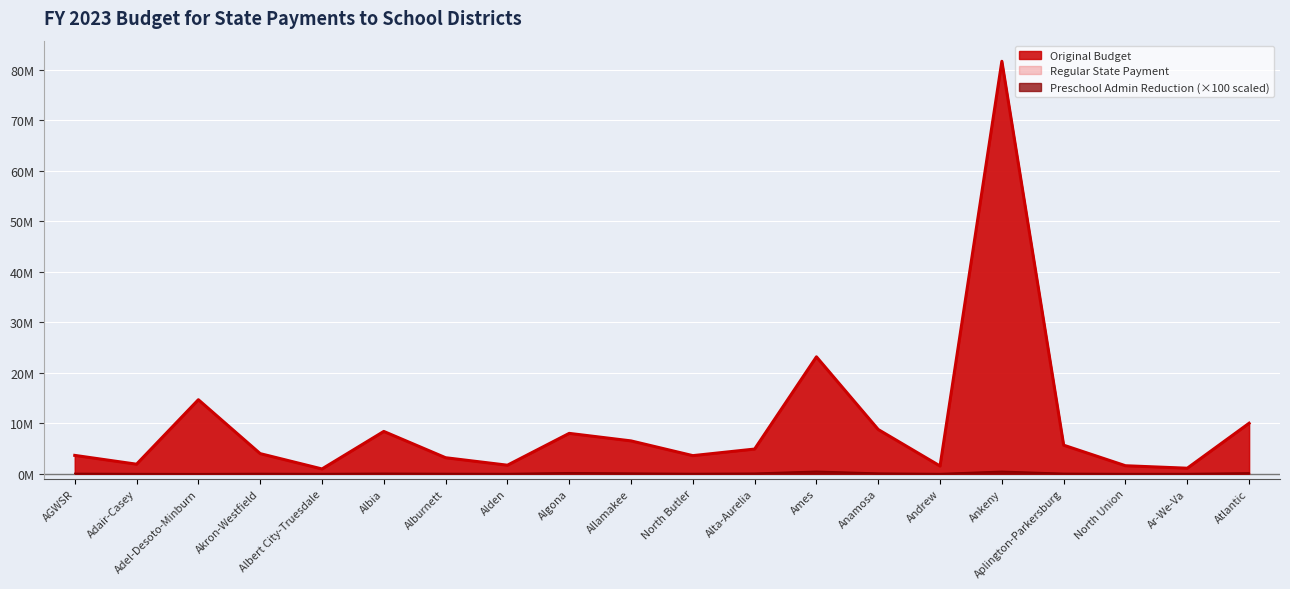

Is it true that Original Budget equals 14.6 at Adel-Desoto-Minburn?

True